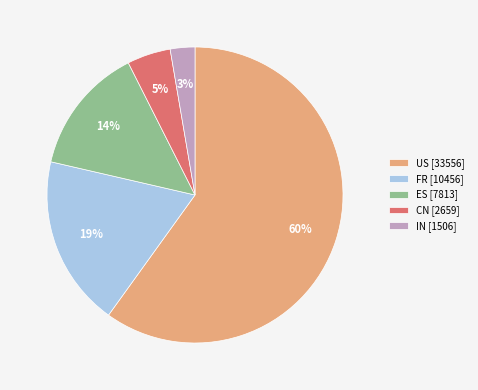

To the nearest percent, what is the average slice percentage?

20%